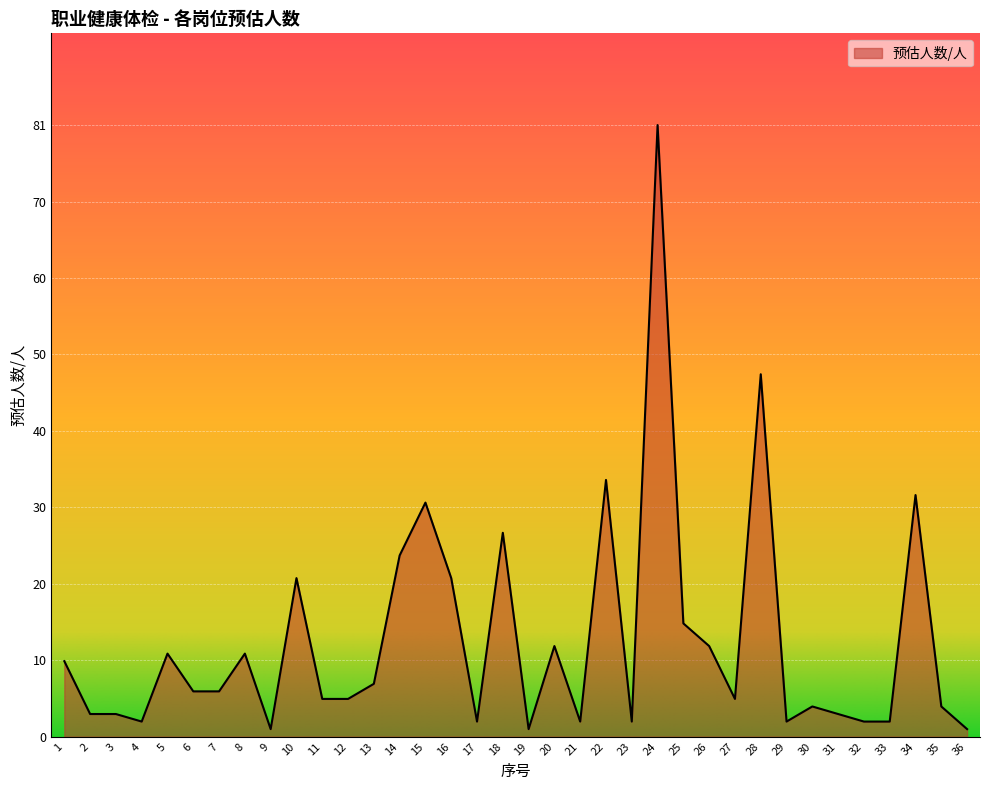

What is the change in value from 23 to 25?

+13